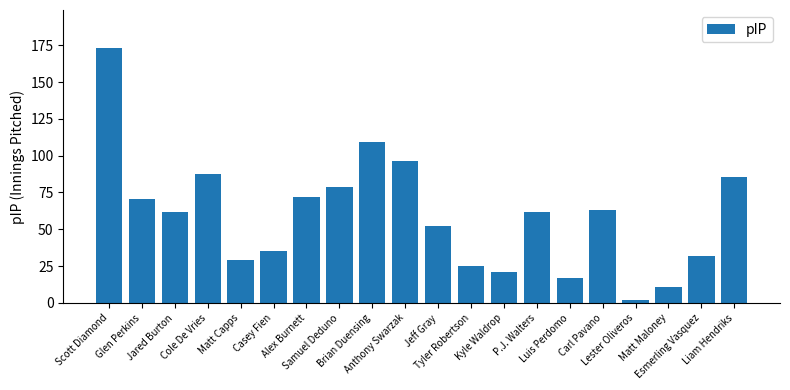

The value at Tyler Robertson is 41.7. True or false?

False